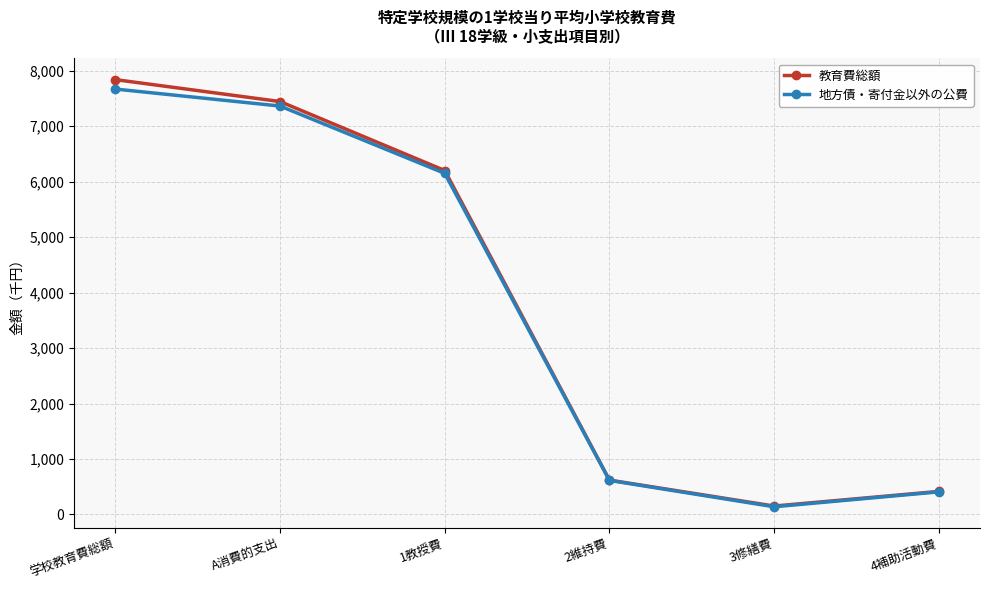

How many interior local valleys does the 教育費総額 series have?

1